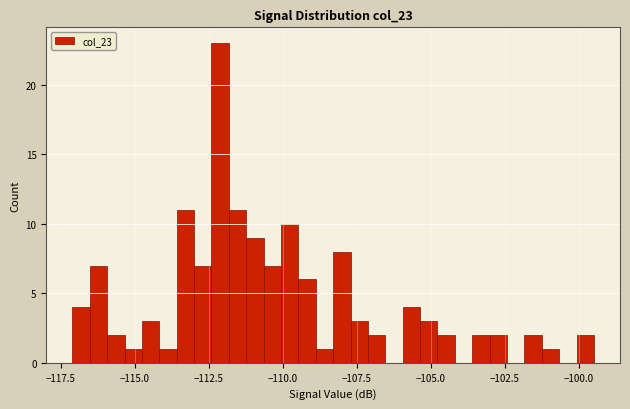

Around what value on the x-axis is the tallest bar? Give the approximate position of its centre, as read against the axis.

-112.0